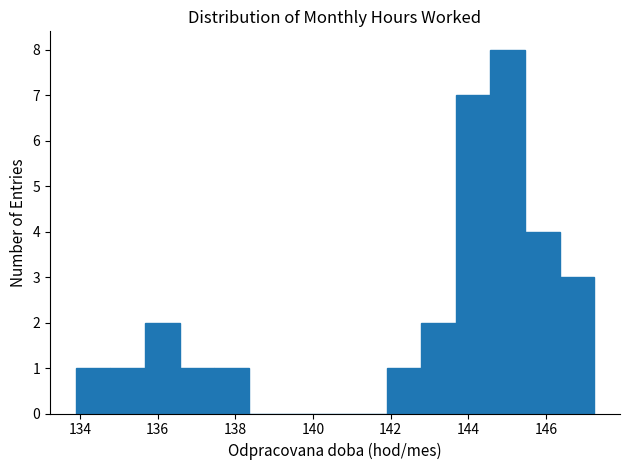

What is the height of the bar covering 143.6 to 144.6 on the x-axis? Neither the bar edges nor the heights are printed on the chart, so give them approximately, as read against the axes.

7